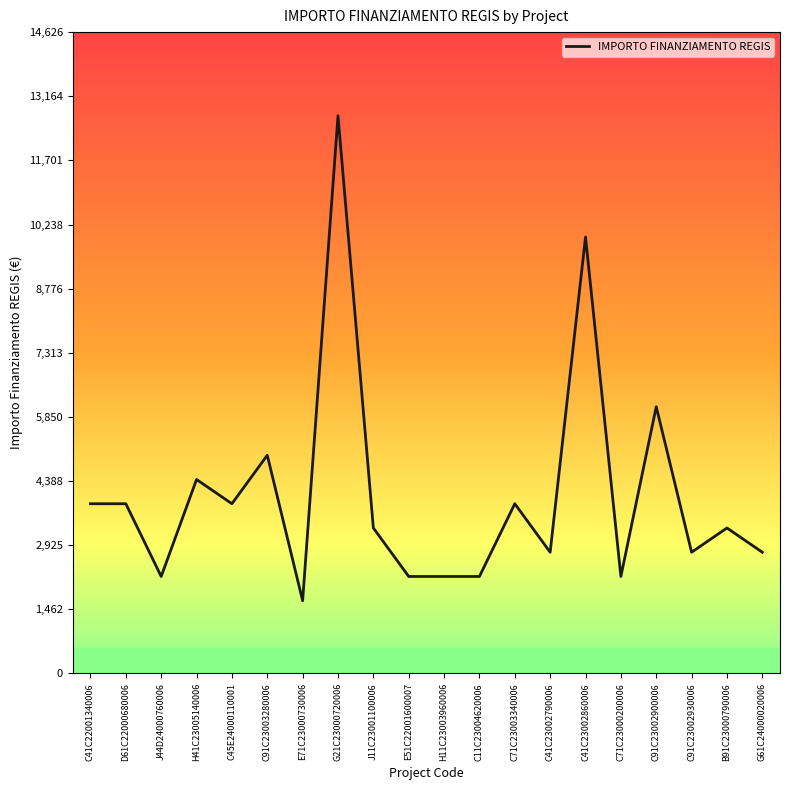

True or false: there are more than 0 points higher than both neighbors.

True